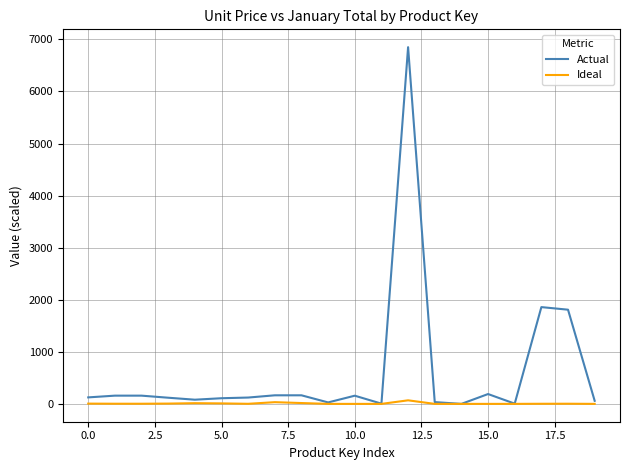

Which series has the largest range (max minus min)?

Actual